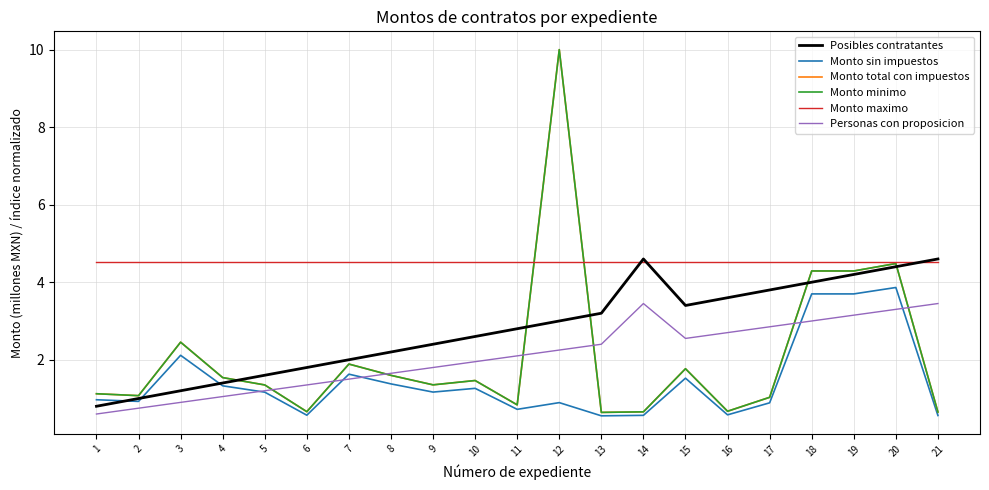

Between 13 and 20, which series saw the biggest shift?

Monto total con impuestos